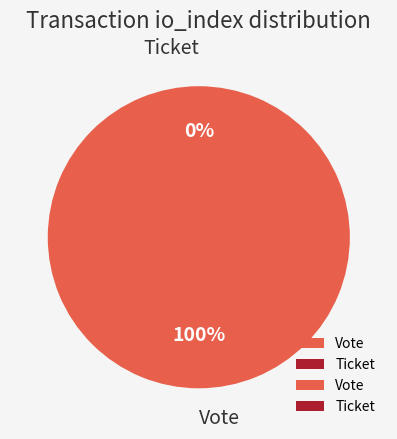

What is the smallest slice in the pie chart?

Ticket